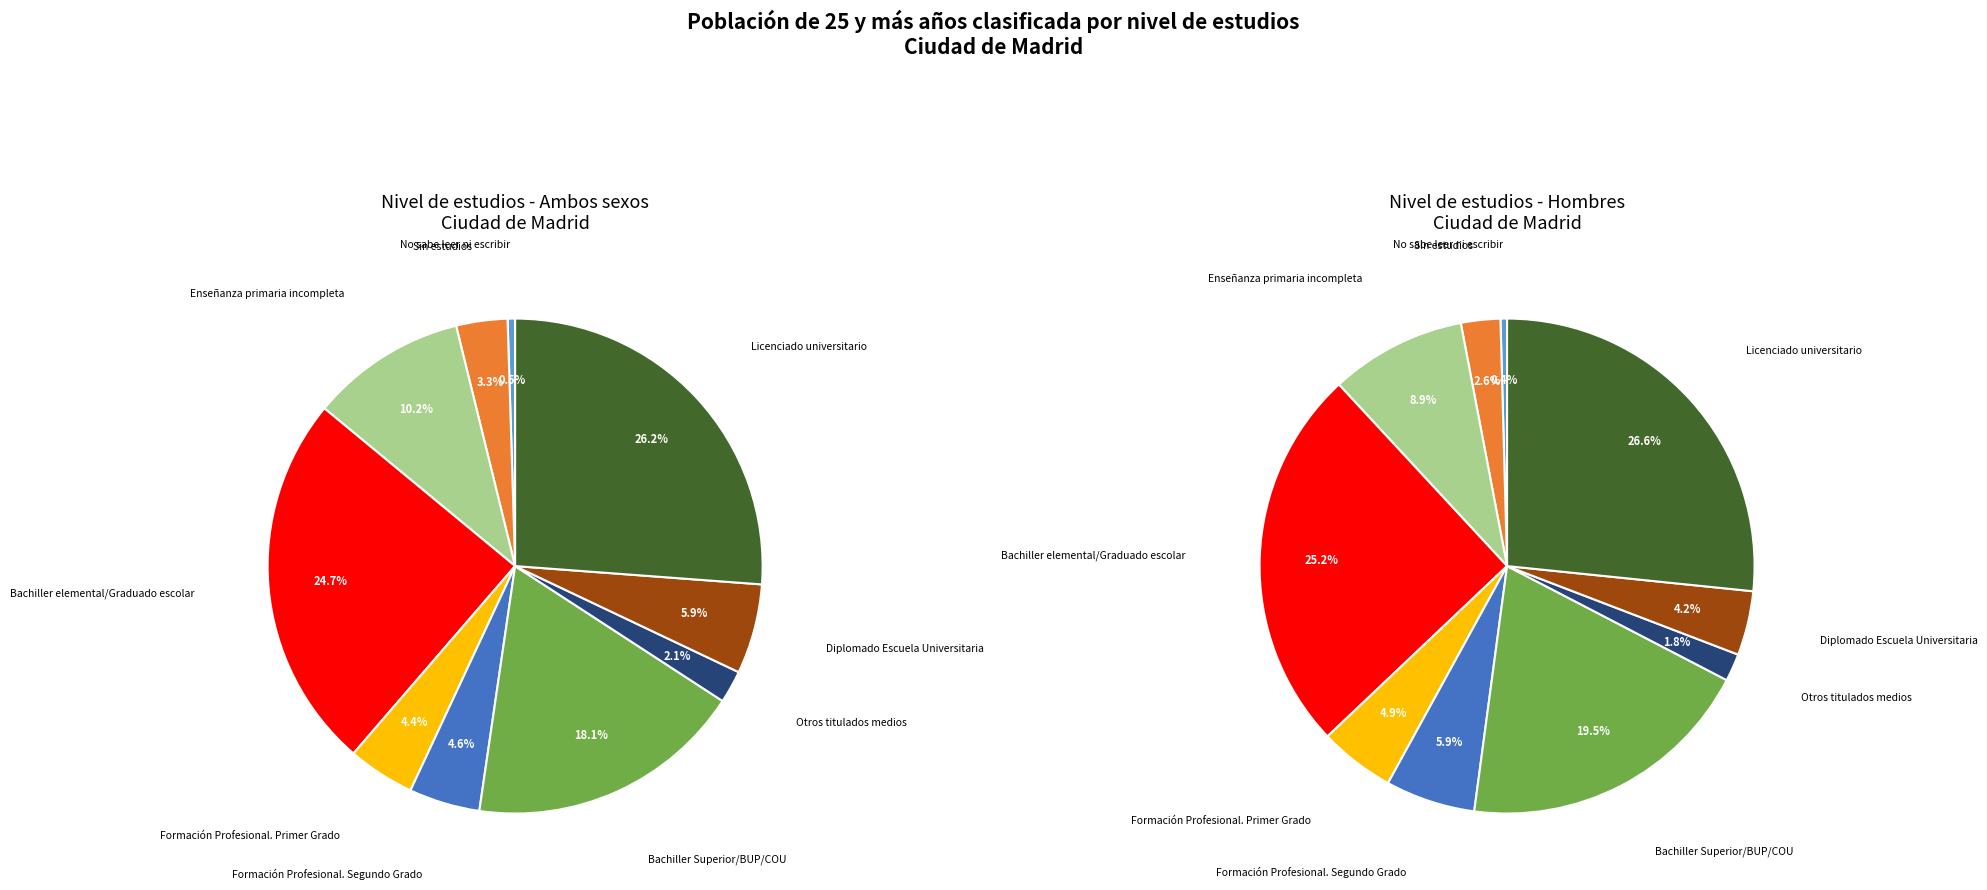

Rank the categories by value from highest to lowest.

Licenciado universitario, Bachiller elemental/Graduado escolar, Bachiller Superior/BUP/COU, Enseñanza primaria incompleta, Diplomado Escuela Universitaria, Formación Profesional. Segundo Grado, Formación Profesional. Primer Grado, Sin estudios, Otros titulados medios, No sabe leer ni escribir